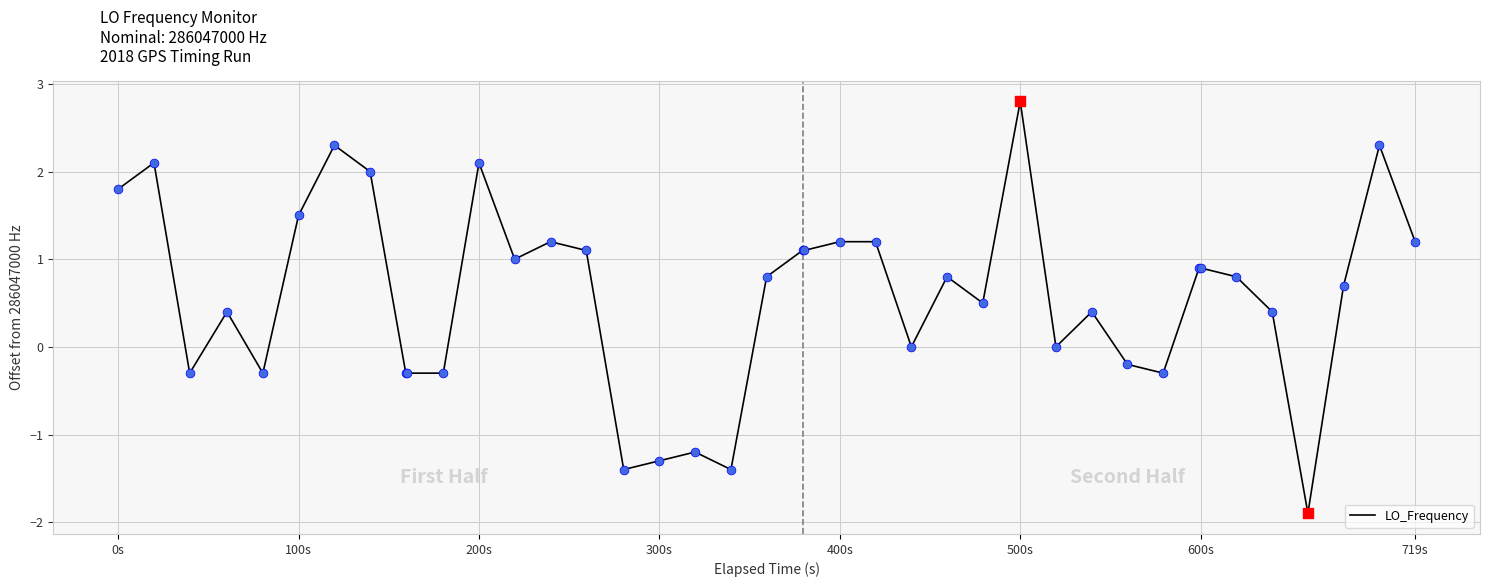

What is the difference between the maximum and minimum values?

4.7